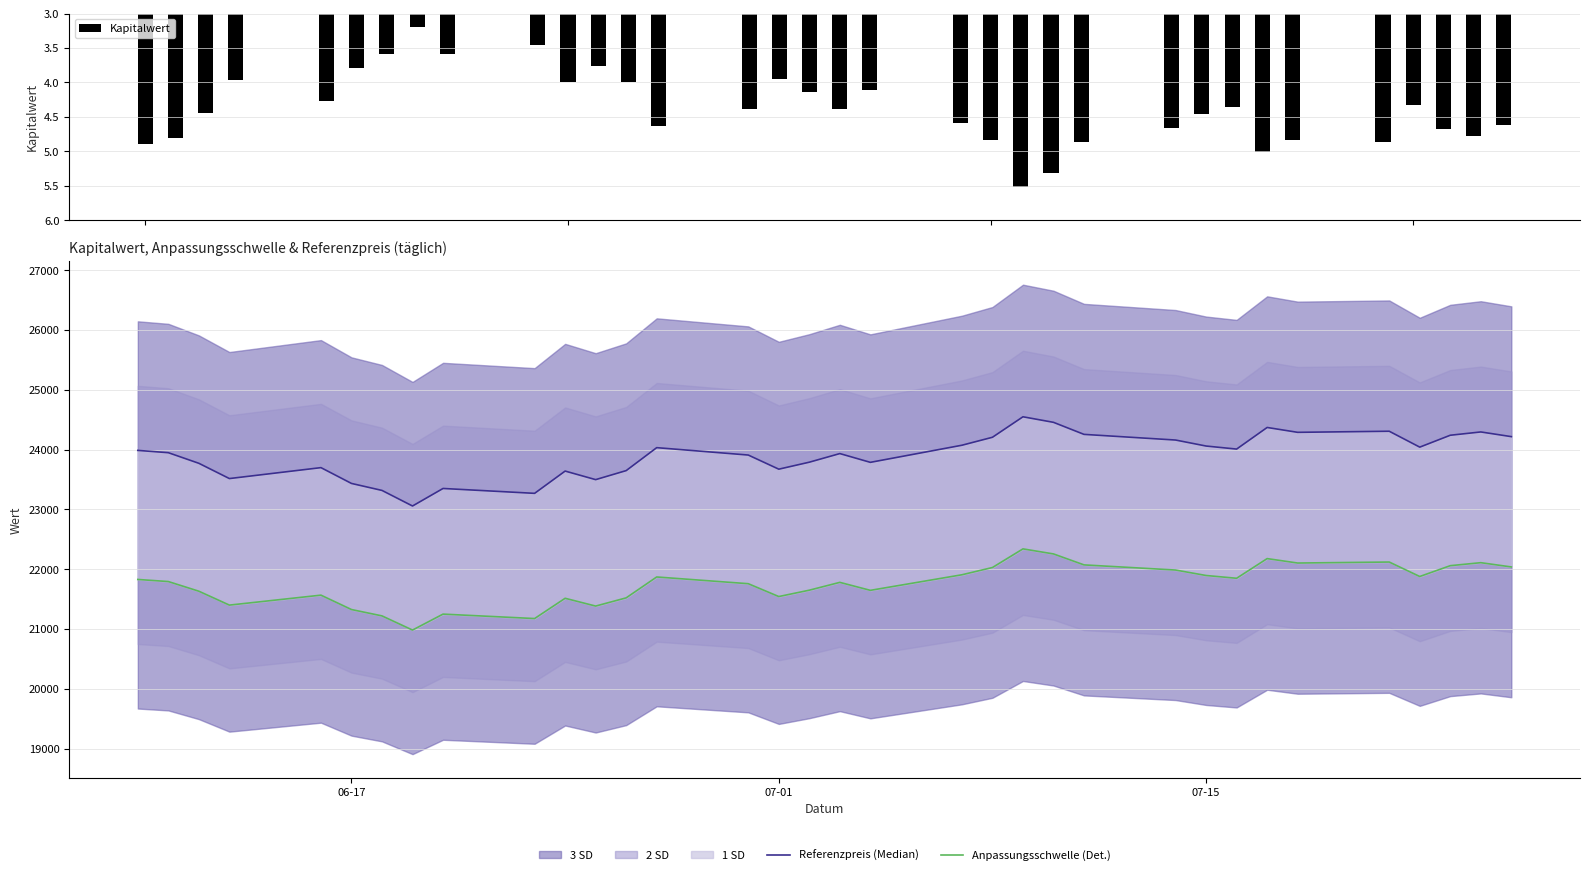

What is the difference between the second highest and minimum values in the Kapitalwert series?

2.1